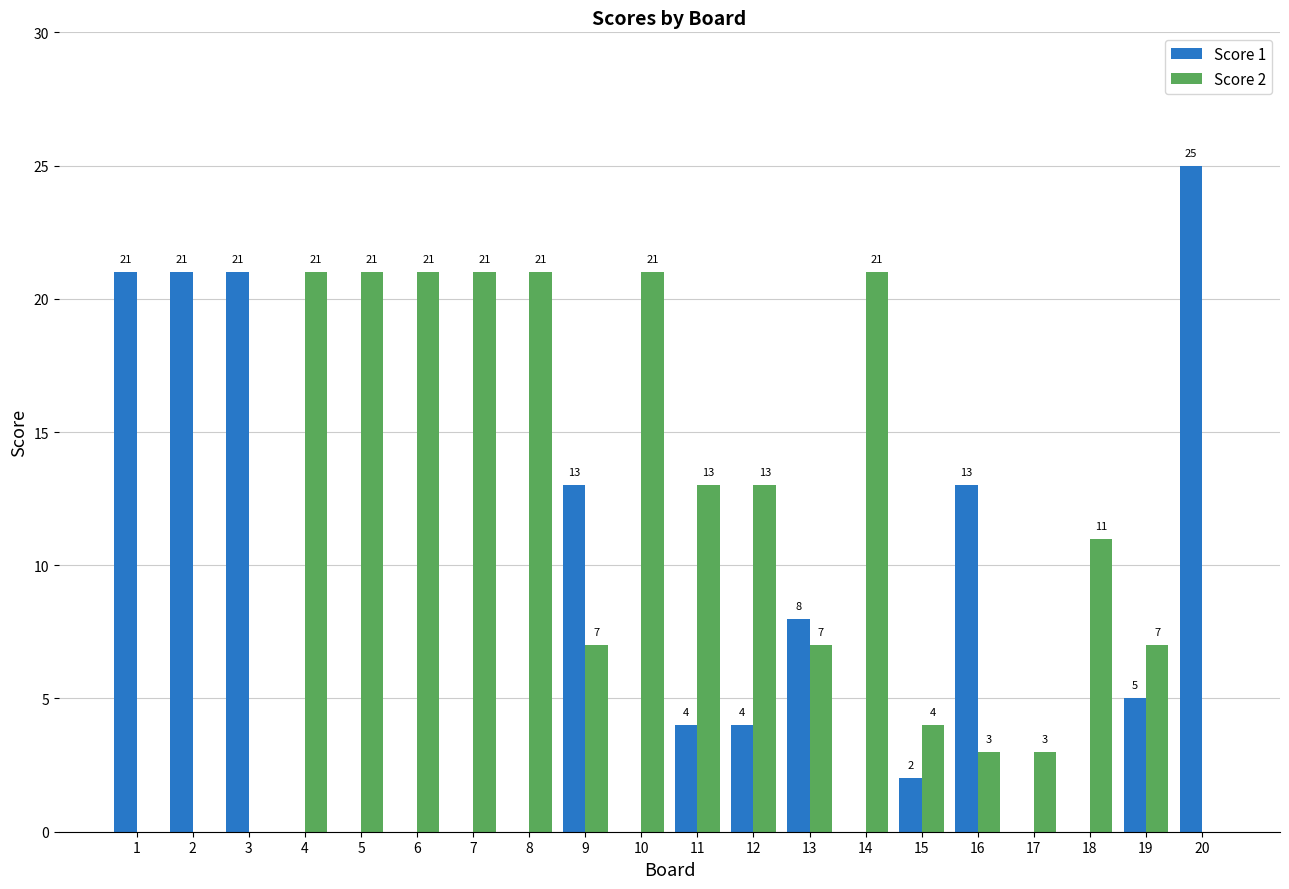

Which label corresponds to the largest value in the chart?

20